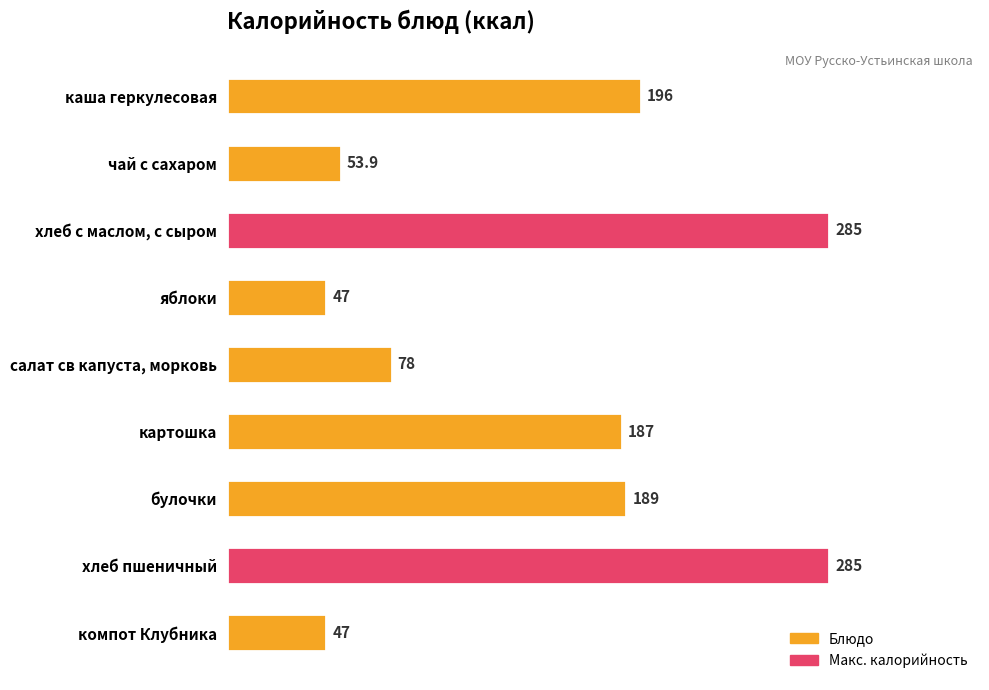

What value does the data have at картошка?

187.0